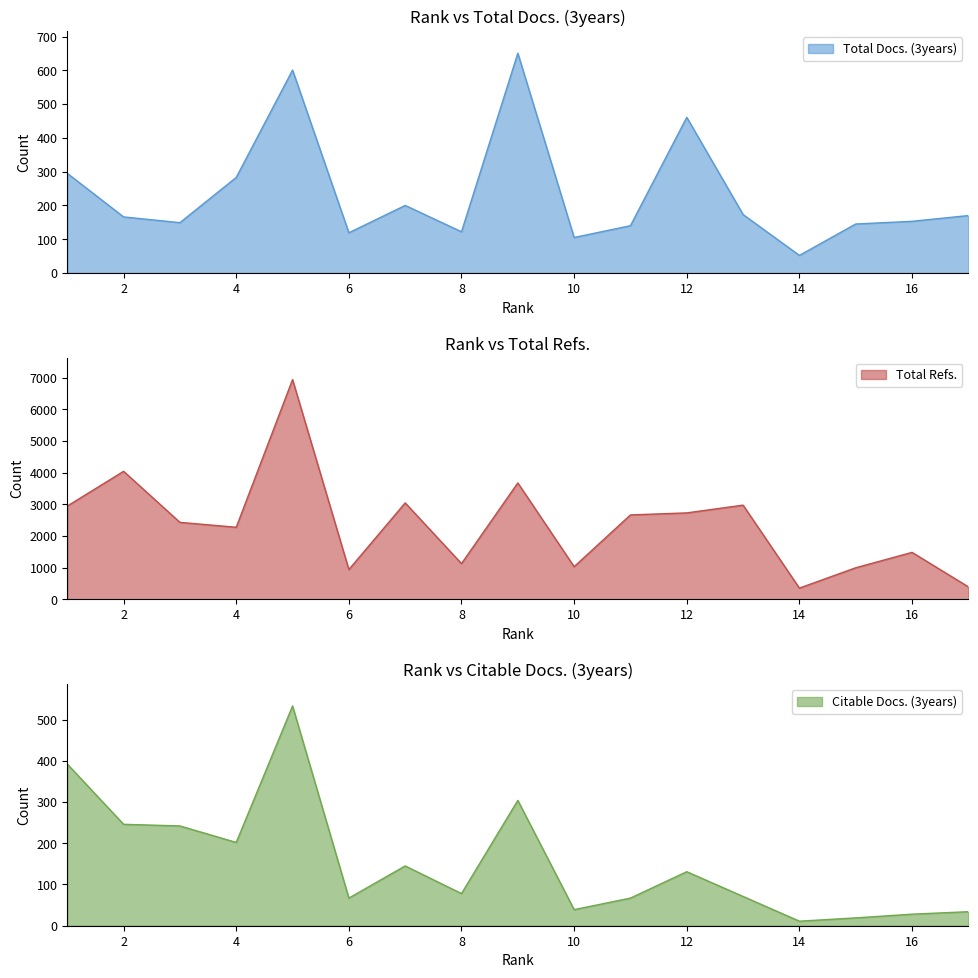

Which category has the lowest value across all series?

14